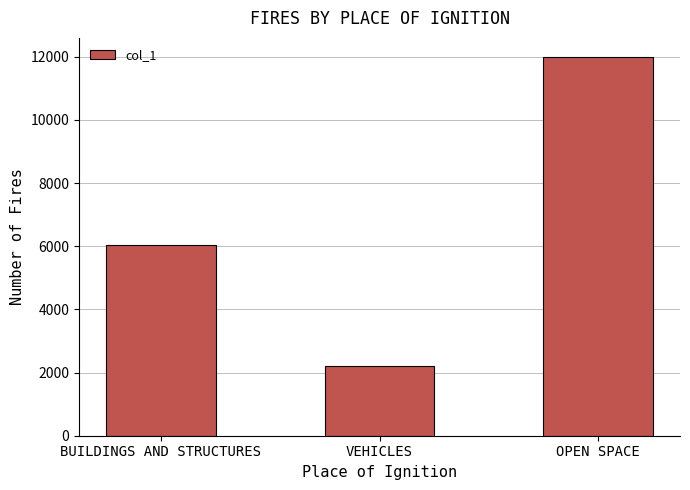

What is the sum of the values at BUILDINGS AND STRUCTURES and OPEN SPACE?

18024